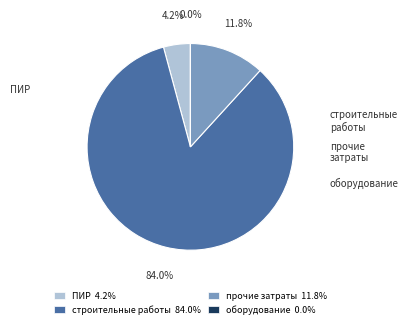

True or false: строительные работы accounts for 93% of the total.

False